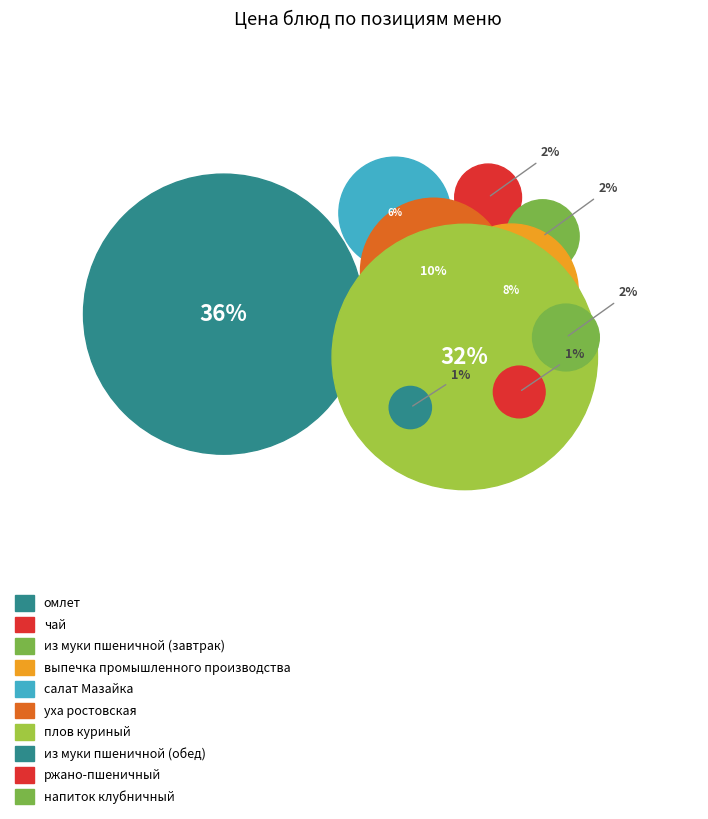

Rank the categories by value from highest to lowest.

омлет, плов куриный, уха ростовская, выпечка промышленного производства, салат Мазайка, из муки пшеничной (завтрак), чай, напиток клубничный, ржано-пшеничный, из муки пшеничной (обед)